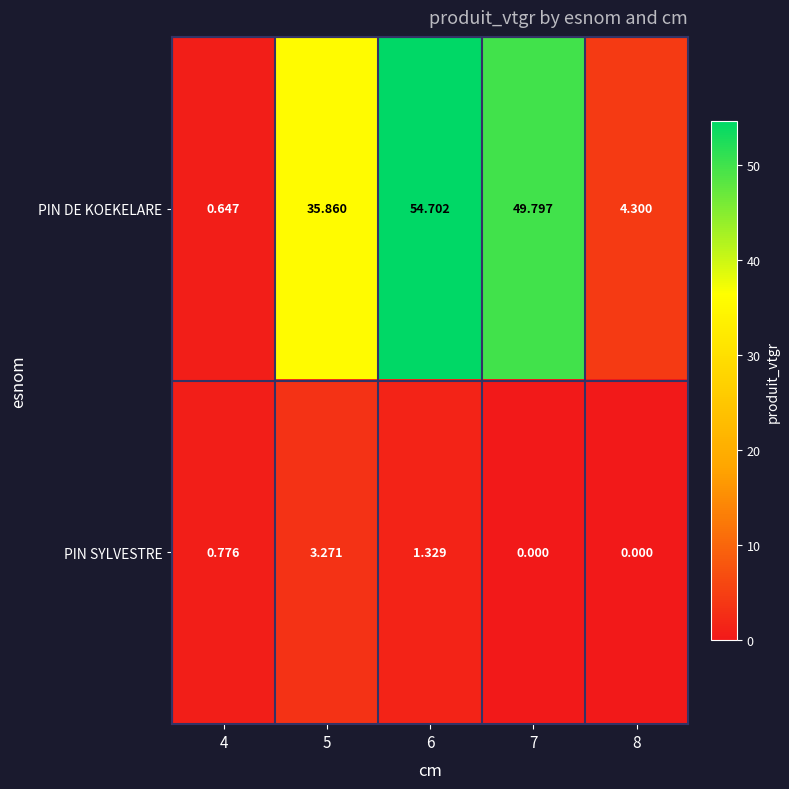

Which series changed the most between 5 and 7?

PIN DE KOEKELARE